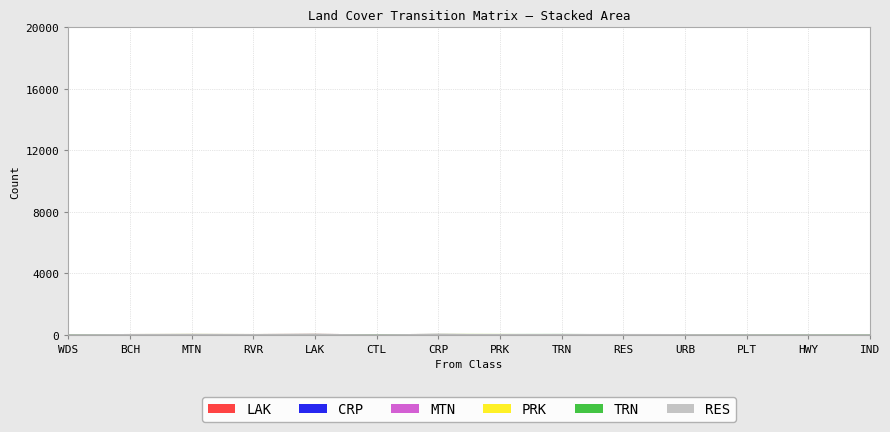

Reading left to right, extract all data points from this chart.

LAK: WDS=0	BCH=4	MTN=0	RVR=5	LAK=9	CTL=0	CRP=0	PRK=0	TRN=0	RES=0	URB=0	PLT=0	HWY=0	IND=0
CRP: WDS=0	BCH=1	MTN=3	RVR=0	LAK=0	CTL=0	CRP=9	PRK=1	TRN=0	RES=0	URB=0	PLT=0	HWY=0	IND=0
MTN: WDS=0	BCH=1	MTN=6	RVR=1	LAK=0	CTL=0	CRP=1	PRK=0	TRN=0	RES=0	URB=0	PLT=1	HWY=0	IND=0
PRK: WDS=0	BCH=0	MTN=0	RVR=0	LAK=0	CTL=0	CRP=0	PRK=7	TRN=0	RES=0	URB=0	PLT=1	HWY=0	IND=0
TRN: WDS=0	BCH=0	MTN=0	RVR=0	LAK=0	CTL=0	CRP=0	PRK=0	TRN=10	RES=0	URB=0	PLT=0	HWY=1	IND=0
RES: WDS=0	BCH=0	MTN=0	RVR=0	LAK=0	CTL=0	CRP=0	PRK=0	TRN=0	RES=10	URB=4	PLT=0	HWY=0	IND=0